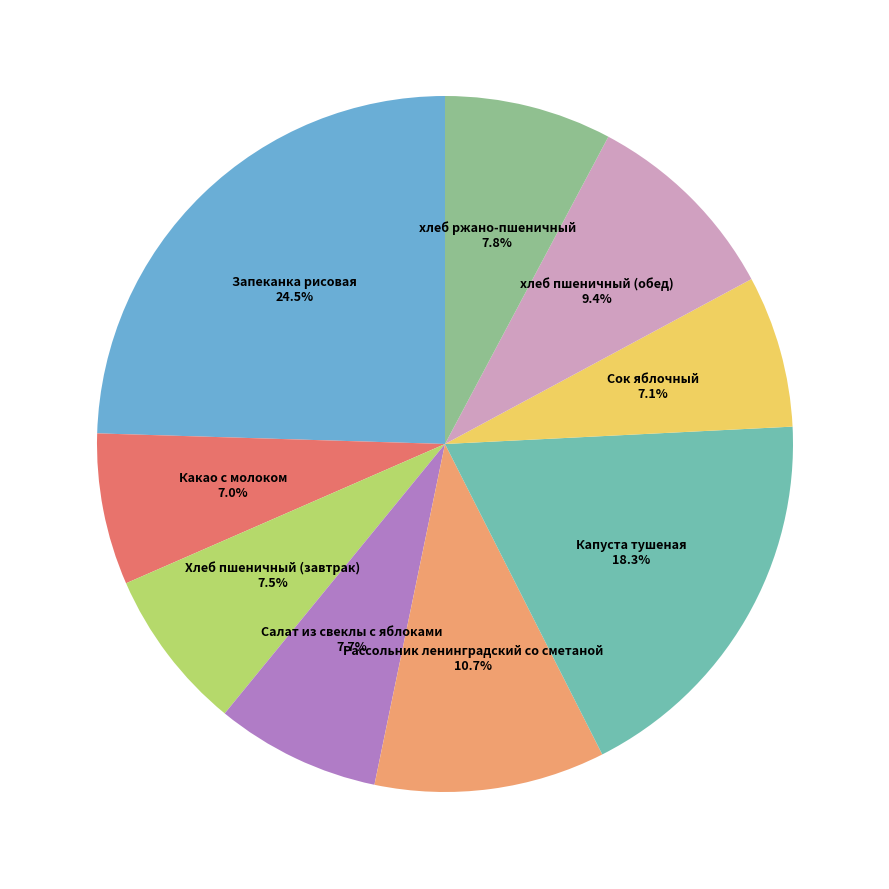

How much of the chart is everything except хлеб пшеничный (обед)?

90.6%